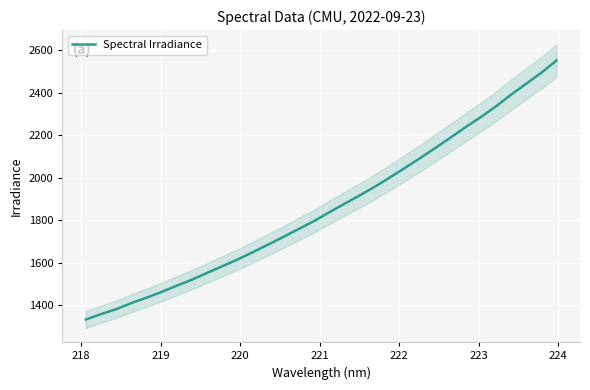

What is the value of the 10th point from the left?

1583.0